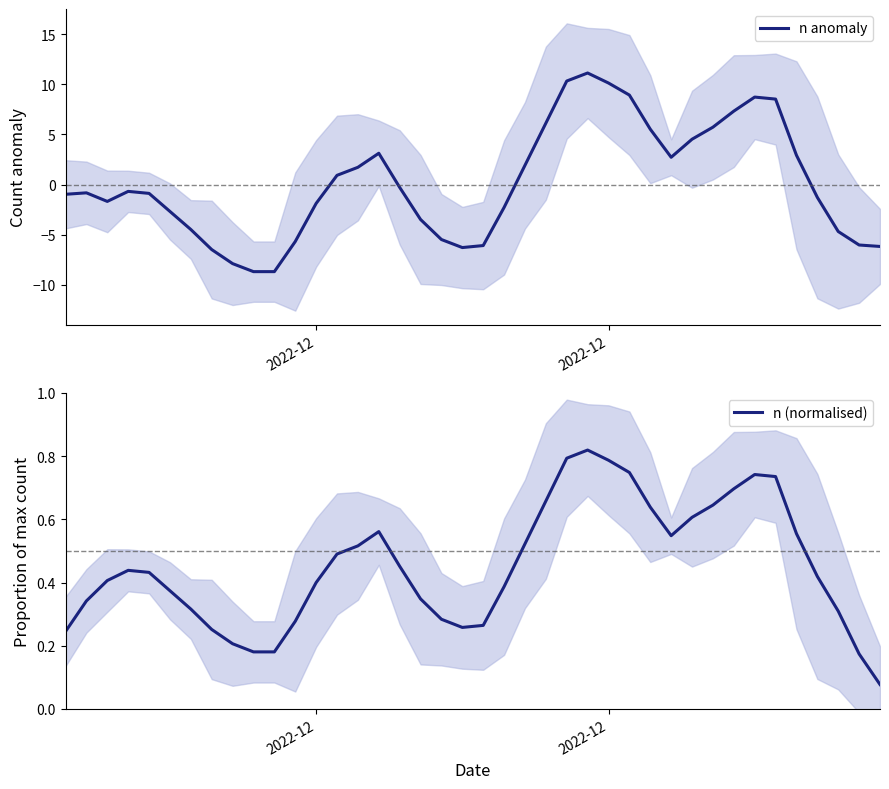

What is the spread (max minus min) of values at 2022-12?

2.3